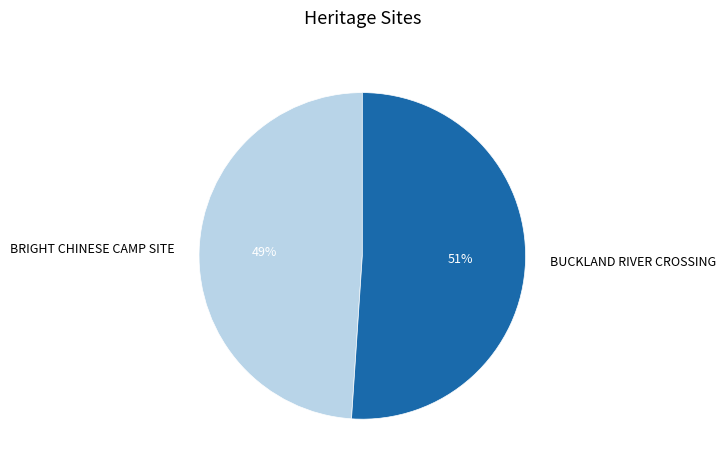

Between BRIGHT CHINESE CAMP SITE and BUCKLAND RIVER CROSSING, which is larger?

BUCKLAND RIVER CROSSING